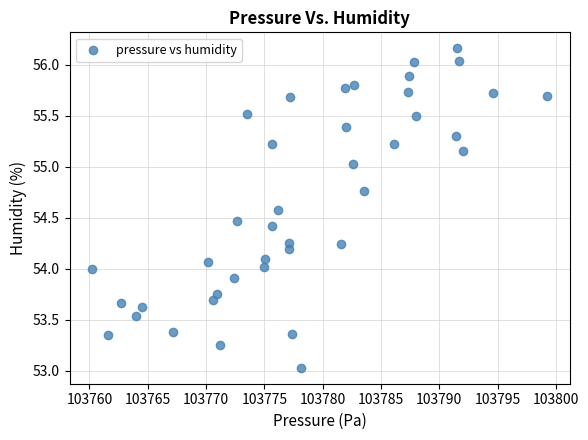

What is the range of Y values (max minus min)?

3.1